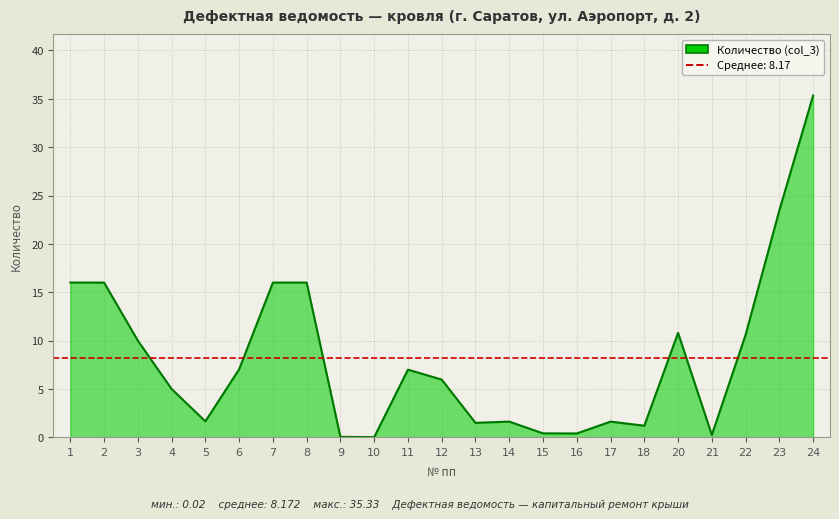

What is the value of the 21st point from the left?

10.6